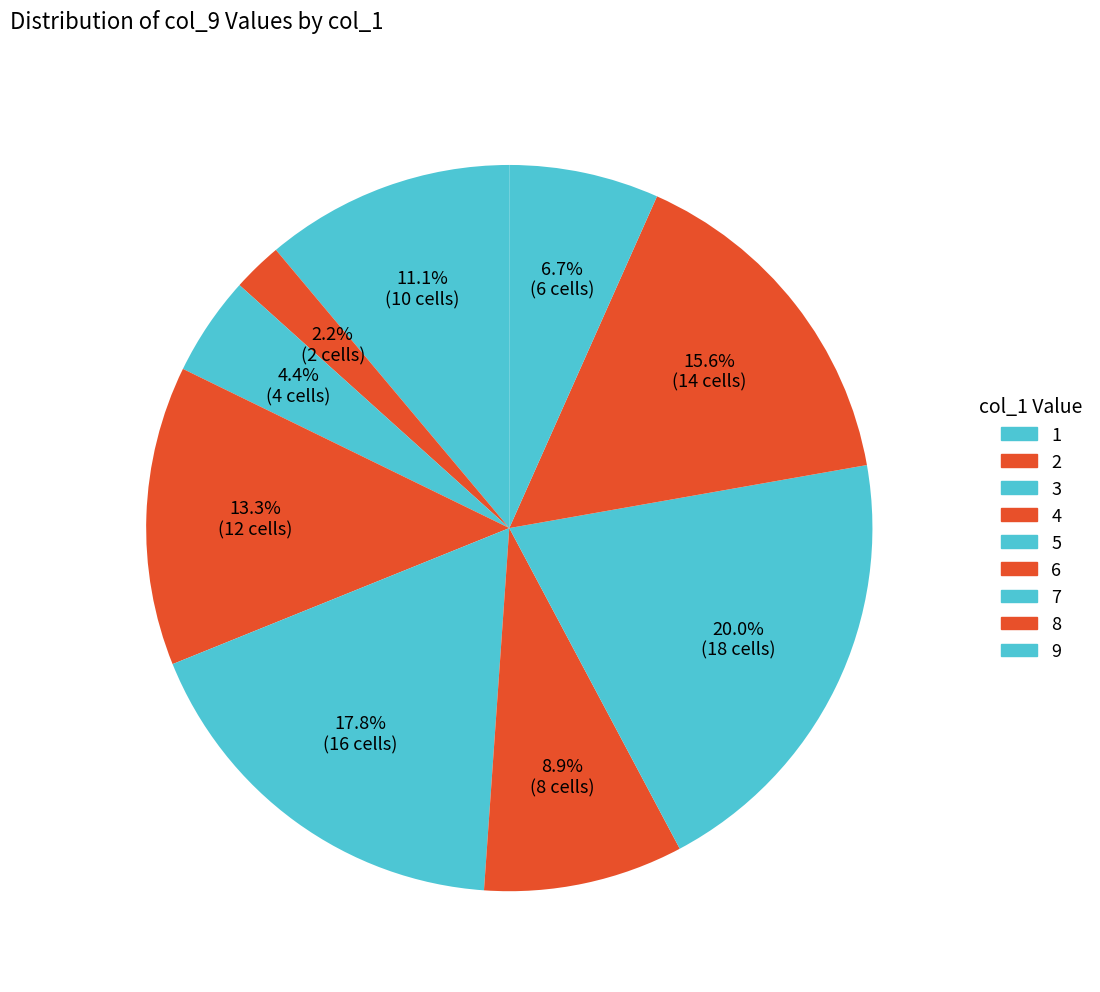

How many slices are in this pie chart?

9